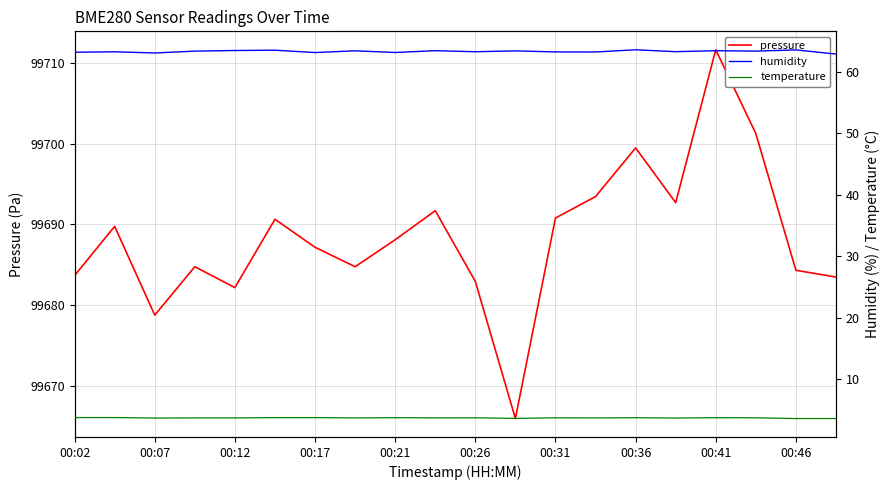

True or false: humidity and pressure intersect in this chart.

False